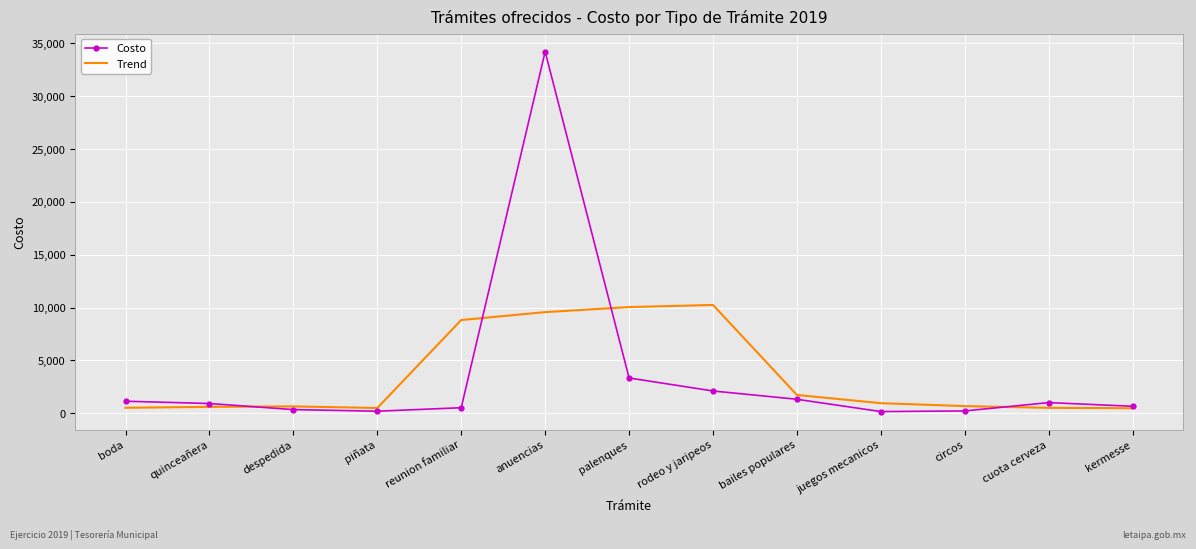

Which series has the largest range (max minus min)?

Costo